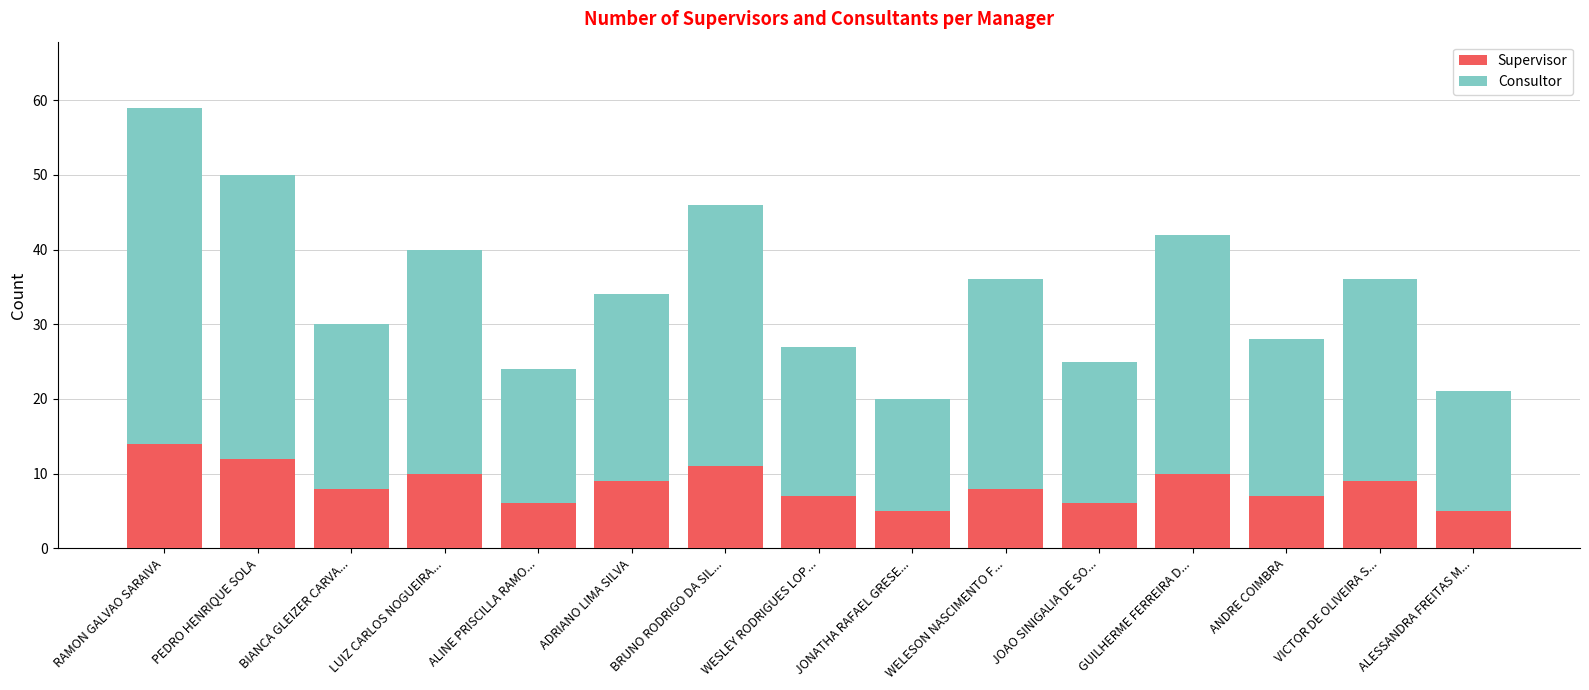

What is the lowest value of the Supervisor series?

5